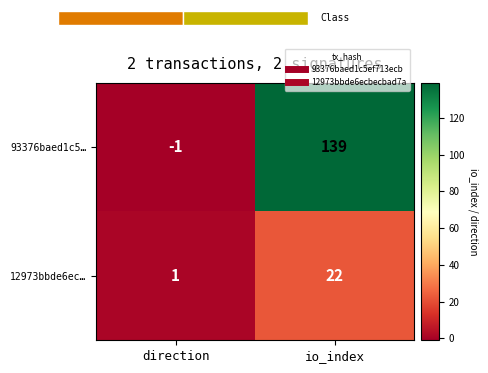

What is the difference between the maximum and minimum values in the 12973bbde6ec… series?

21